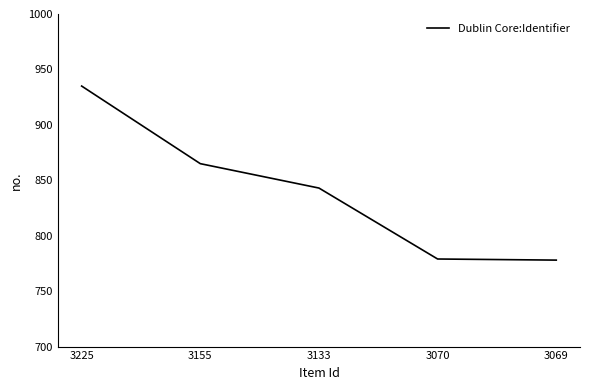

What is the greatest value displayed?

935